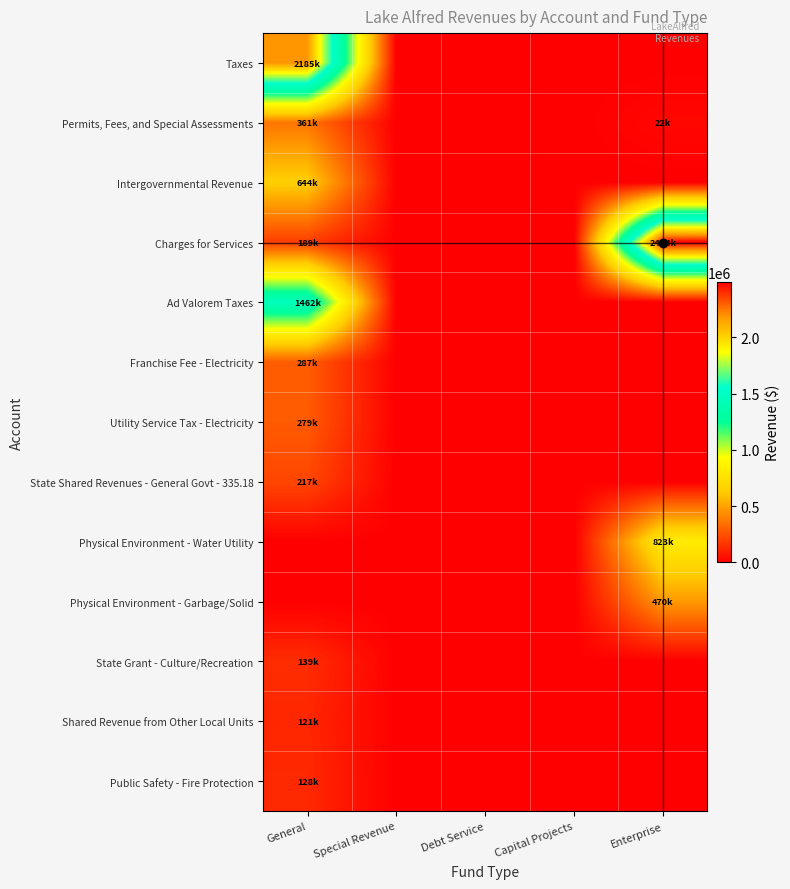

Reading left to right, transcribe all the data shown in this chart.

Taxes: General=2184705	Special Revenue=0	Debt Service=0	Capital Projects=0	Enterprise=0
Permits, Fees, and Special Assessments: General=361373	Special Revenue=0	Debt Service=0	Capital Projects=0	Enterprise=22185
Intergovernmental Revenue: General=643918	Special Revenue=0	Debt Service=0	Capital Projects=0	Enterprise=0
Charges for Services: General=188685	Special Revenue=0	Debt Service=0	Capital Projects=0	Enterprise=2494194
Ad Valorem Taxes: General=1462058	Special Revenue=0	Debt Service=0	Capital Projects=0	Enterprise=0
Franchise Fee - Electricity: General=287299	Special Revenue=0	Debt Service=0	Capital Projects=0	Enterprise=0
Utility Service Tax - Electricity: General=279075	Special Revenue=0	Debt Service=0	Capital Projects=0	Enterprise=0
State Shared Revenues - General Govt - 335.18: General=216569	Special Revenue=0	Debt Service=0	Capital Projects=0	Enterprise=0
Physical Environment - Water Utility: General=0	Special Revenue=0	Debt Service=0	Capital Projects=0	Enterprise=823266
Physical Environment - Garbage/Solid: General=0	Special Revenue=0	Debt Service=0	Capital Projects=0	Enterprise=470216
State Grant - Culture/Recreation: General=139460	Special Revenue=0	Debt Service=0	Capital Projects=0	Enterprise=0
Shared Revenue from Other Local Units: General=120799	Special Revenue=0	Debt Service=0	Capital Projects=0	Enterprise=0
Public Safety - Fire Protection: General=128038	Special Revenue=0	Debt Service=0	Capital Projects=0	Enterprise=0